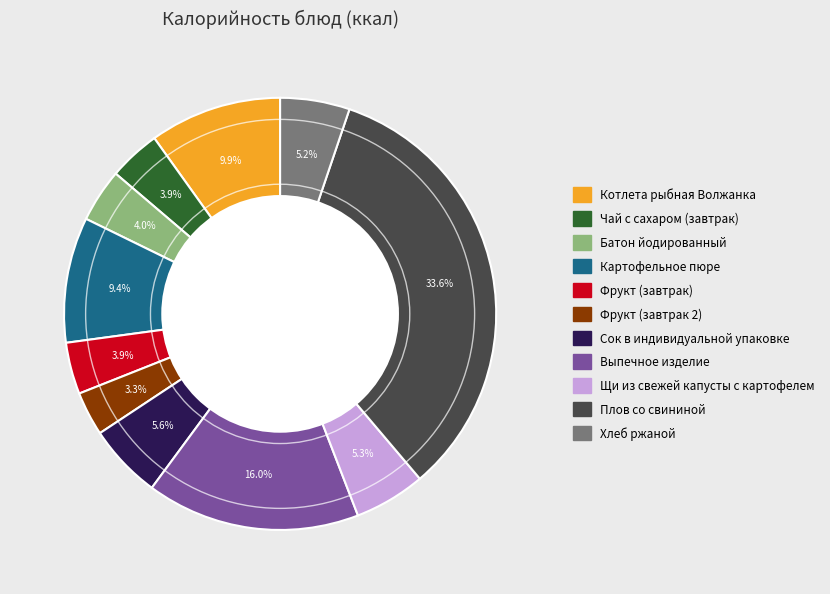

What percentage is the Плов со свининой slice, to the nearest percent?

34%